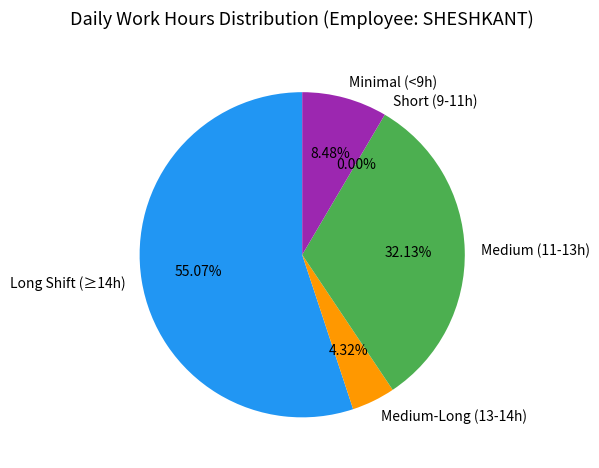

Is it true that 7-Tue is 13% of the pie?

False